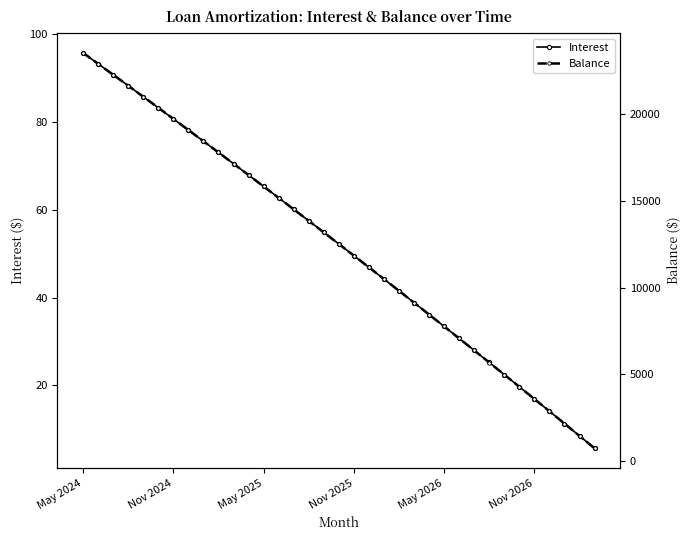

True or false: Interest has more than 2 interior local peaks.

False